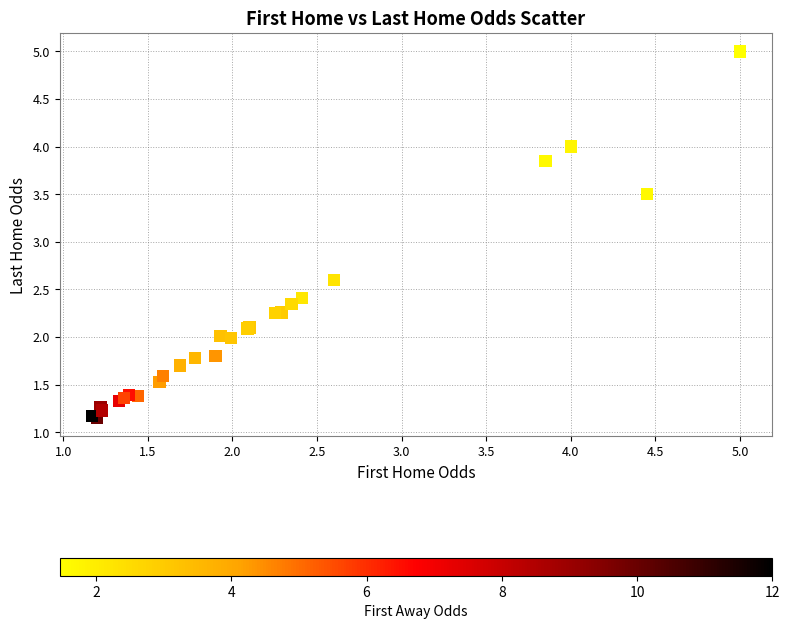

What Y value in the scatter plot is closest to 3?

2.6